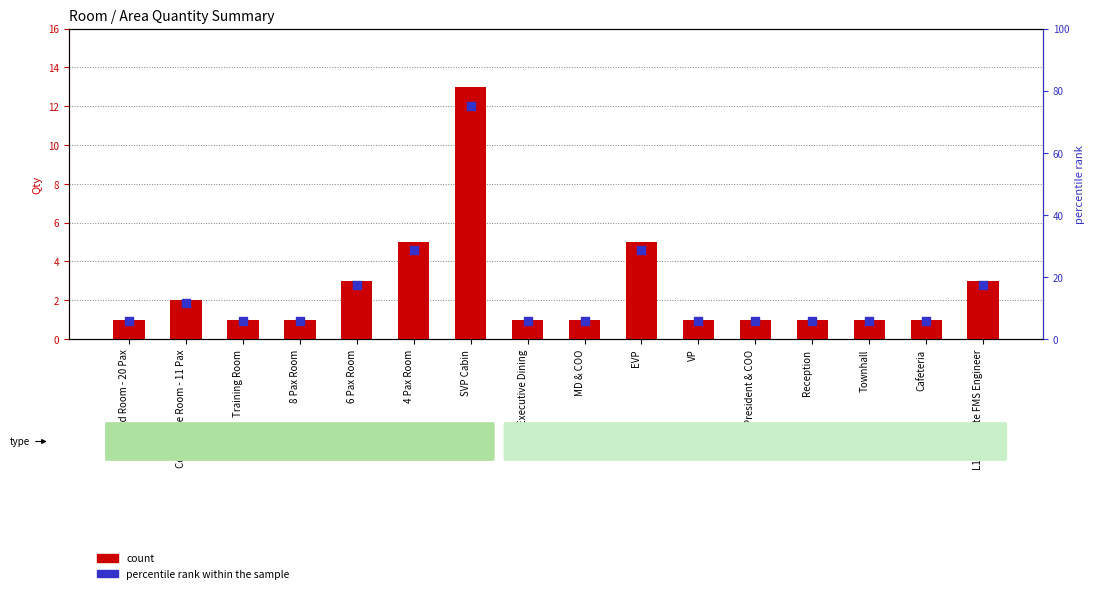

What is the total value across all series at EVP?

33.8